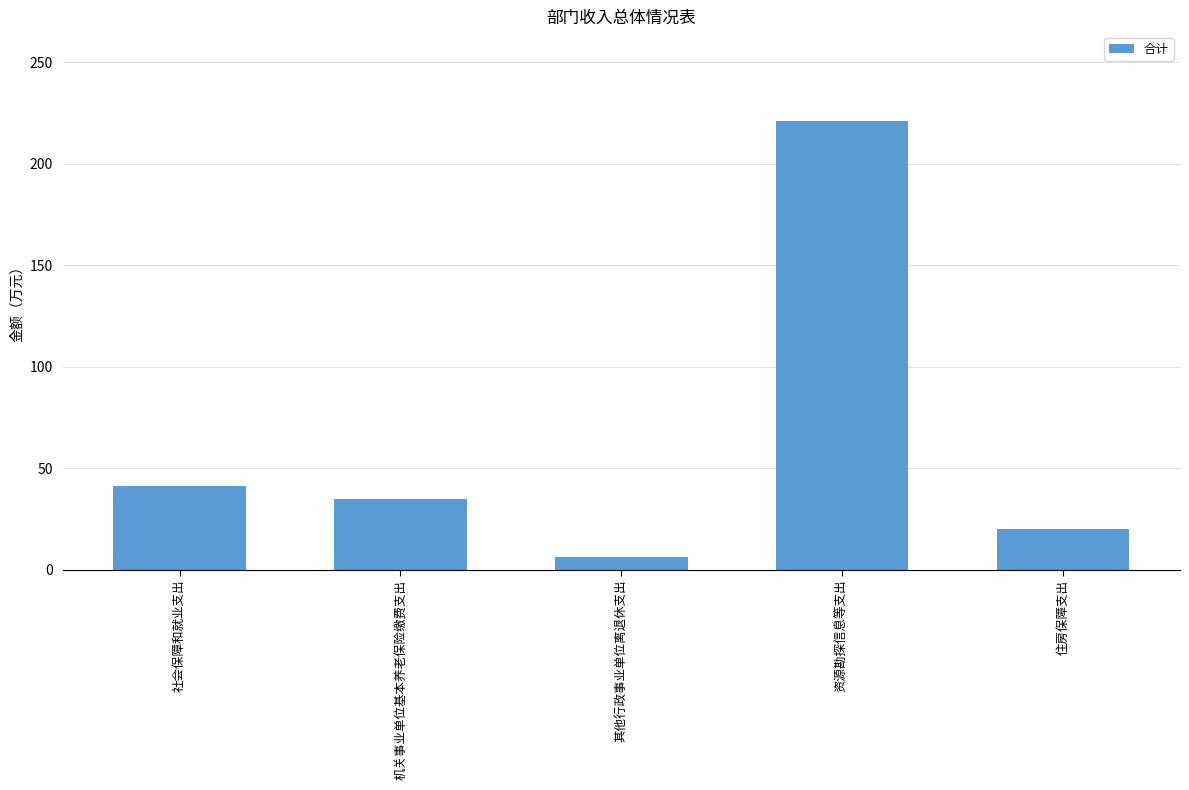

Rank the categories by value from highest to lowest.

资源勘探信息等支出, 社会保障和就业支出, 机关事业单位基本养老保险缴费支出, 住房保障支出, 其他行政事业单位离退休支出